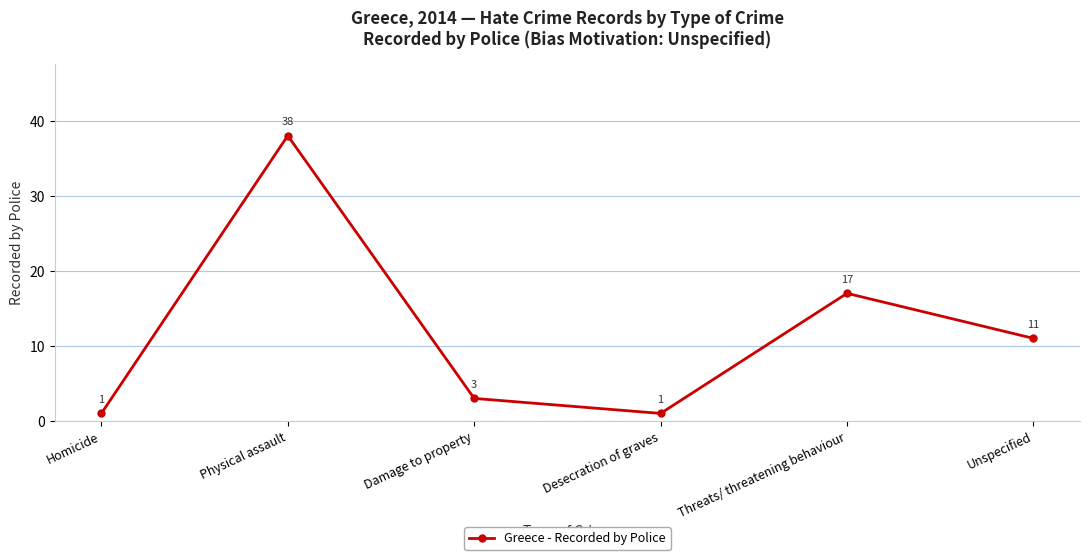

What is the difference between the values at Desecration of graves and Physical assault?

37